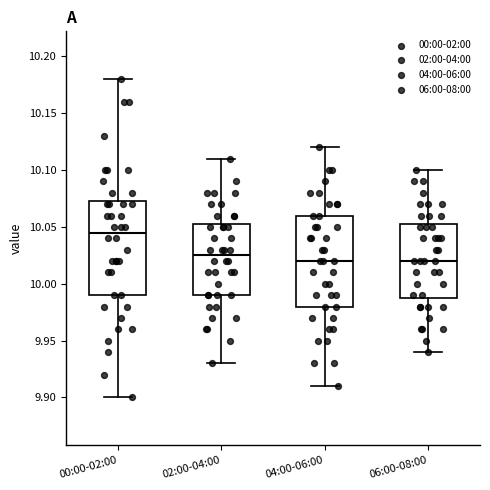

Reading left to right, read every box against the y-axis: the position of its median line, the range the box covers, and the ends of its whiskers. The values are not printed on the chart, so give them approximately, as read against the axis.

00:00-02:00: median 10.045, box 9.990 to 10.075, whiskers 9.900 to 10.180
02:00-04:00: median 10.025, box 9.990 to 10.055, whiskers 9.930 to 10.110
04:00-06:00: median 10.020, box 9.980 to 10.060, whiskers 9.910 to 10.120
06:00-08:00: median 10.020, box 9.990 to 10.055, whiskers 9.940 to 10.100